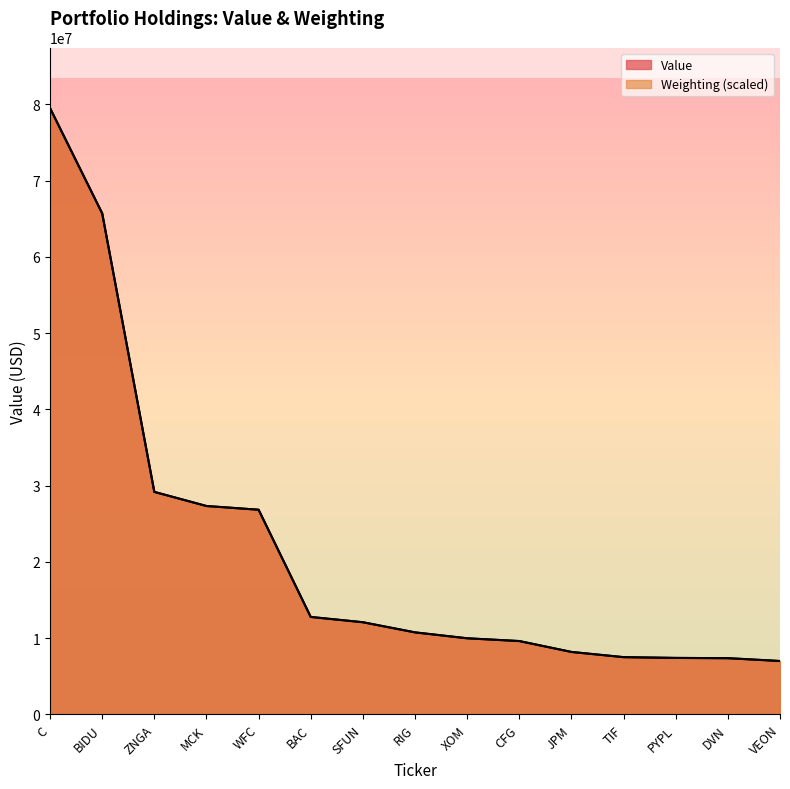

Which has a higher value, C or RIG?

C